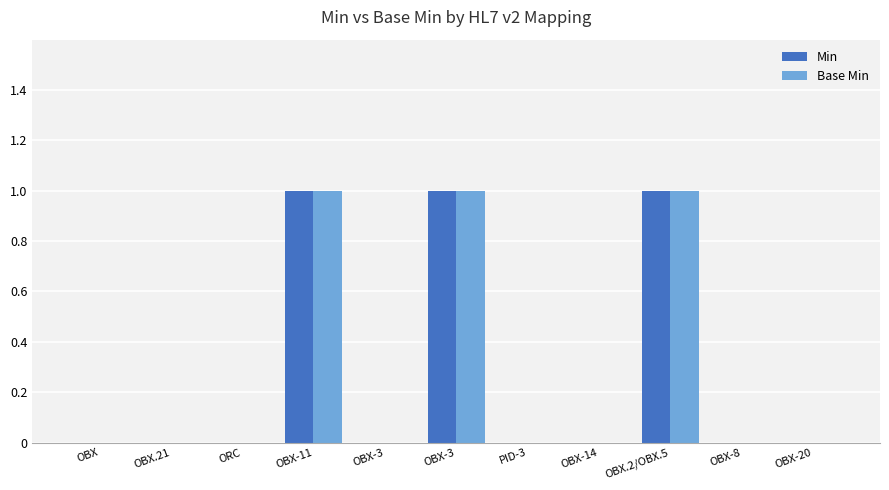

Count the number of categories in the chart.

11